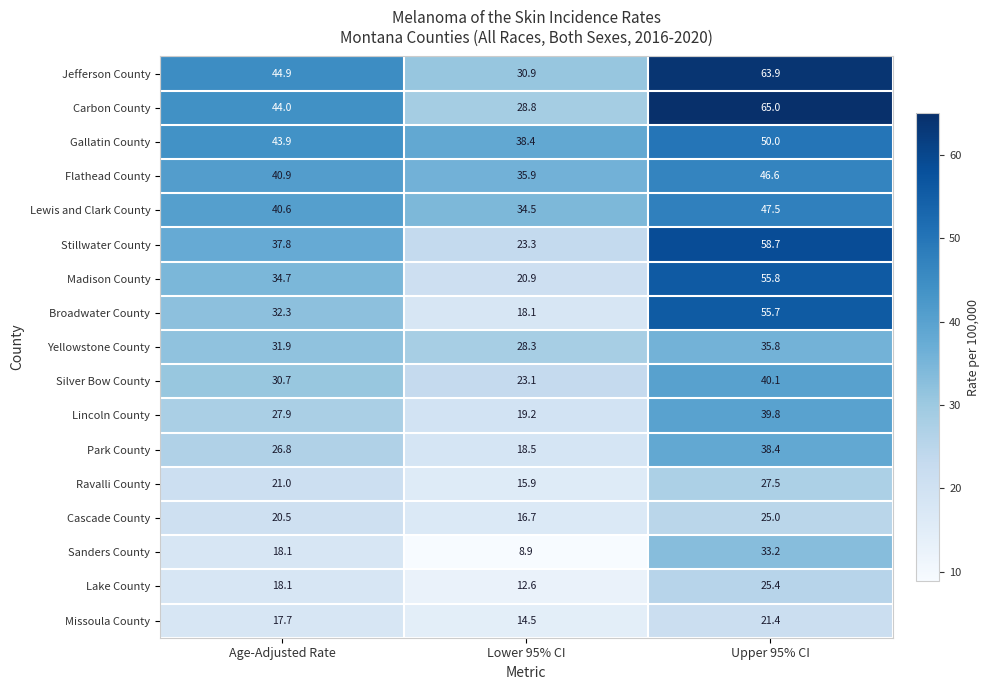

What is the smallest value displayed?

8.9